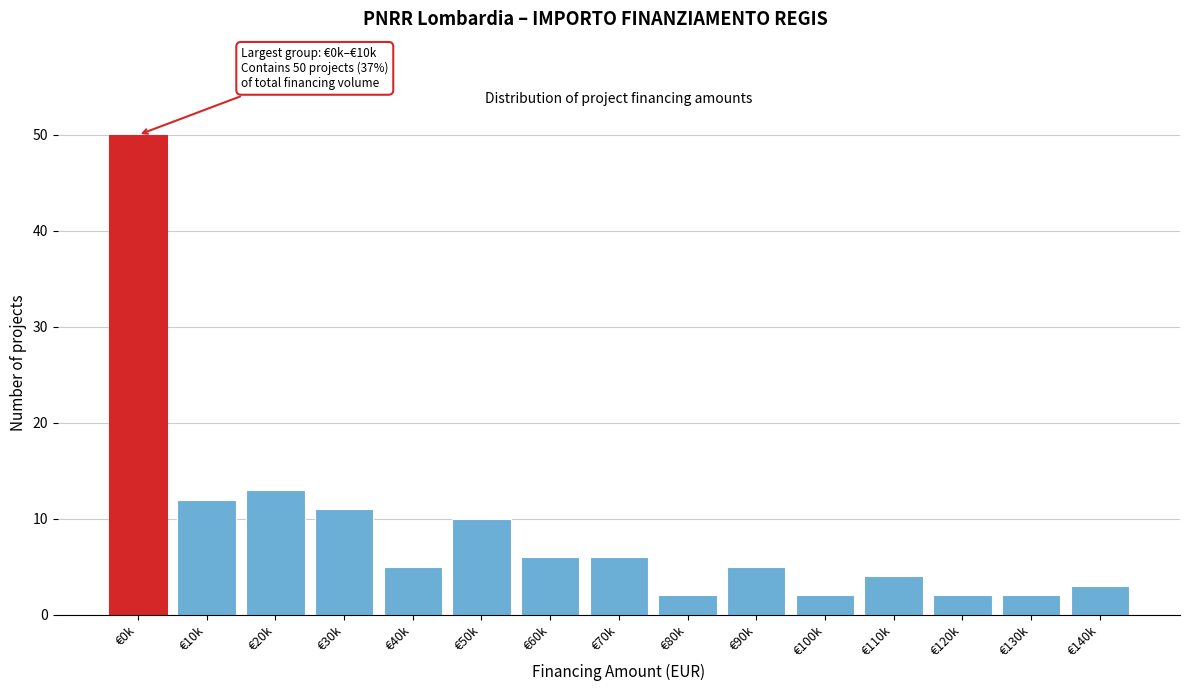

Reading left to right, what are all the values shown in this chart?

50	12	13	11	5	10	6	6	2	5	2	4	2	2	3